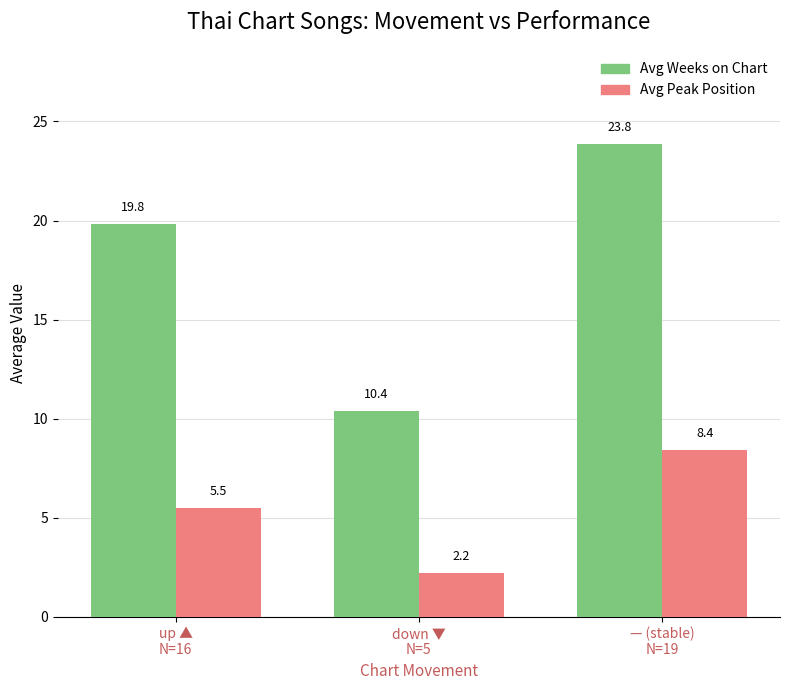

What is the label of the 2nd bar from the left?

down ▼
N=5